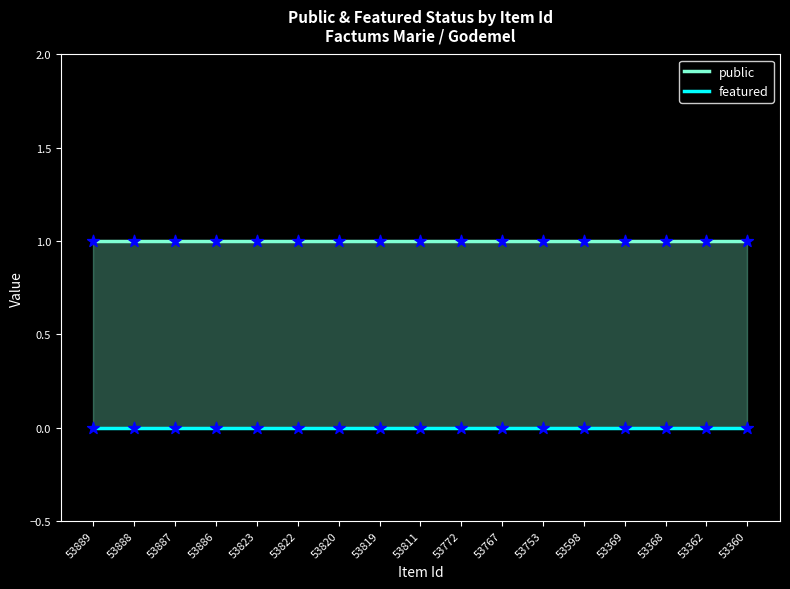

What is the total value across all series at 53819?

1